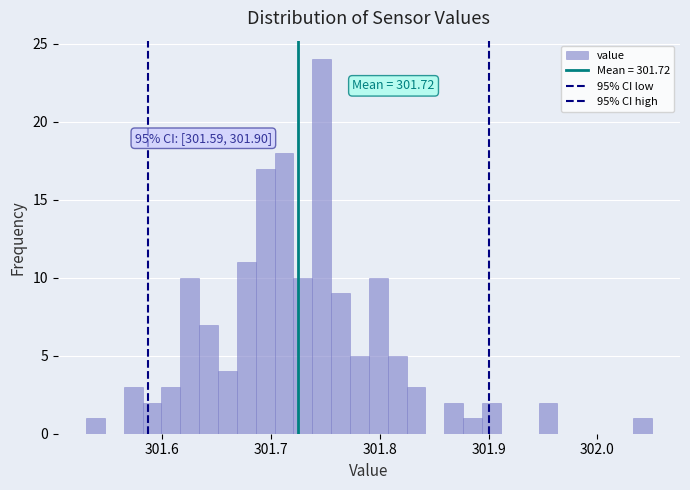

Around what value on the x-axis is the tallest bar? Give the approximate position of its centre, as read against the axis.

301.75